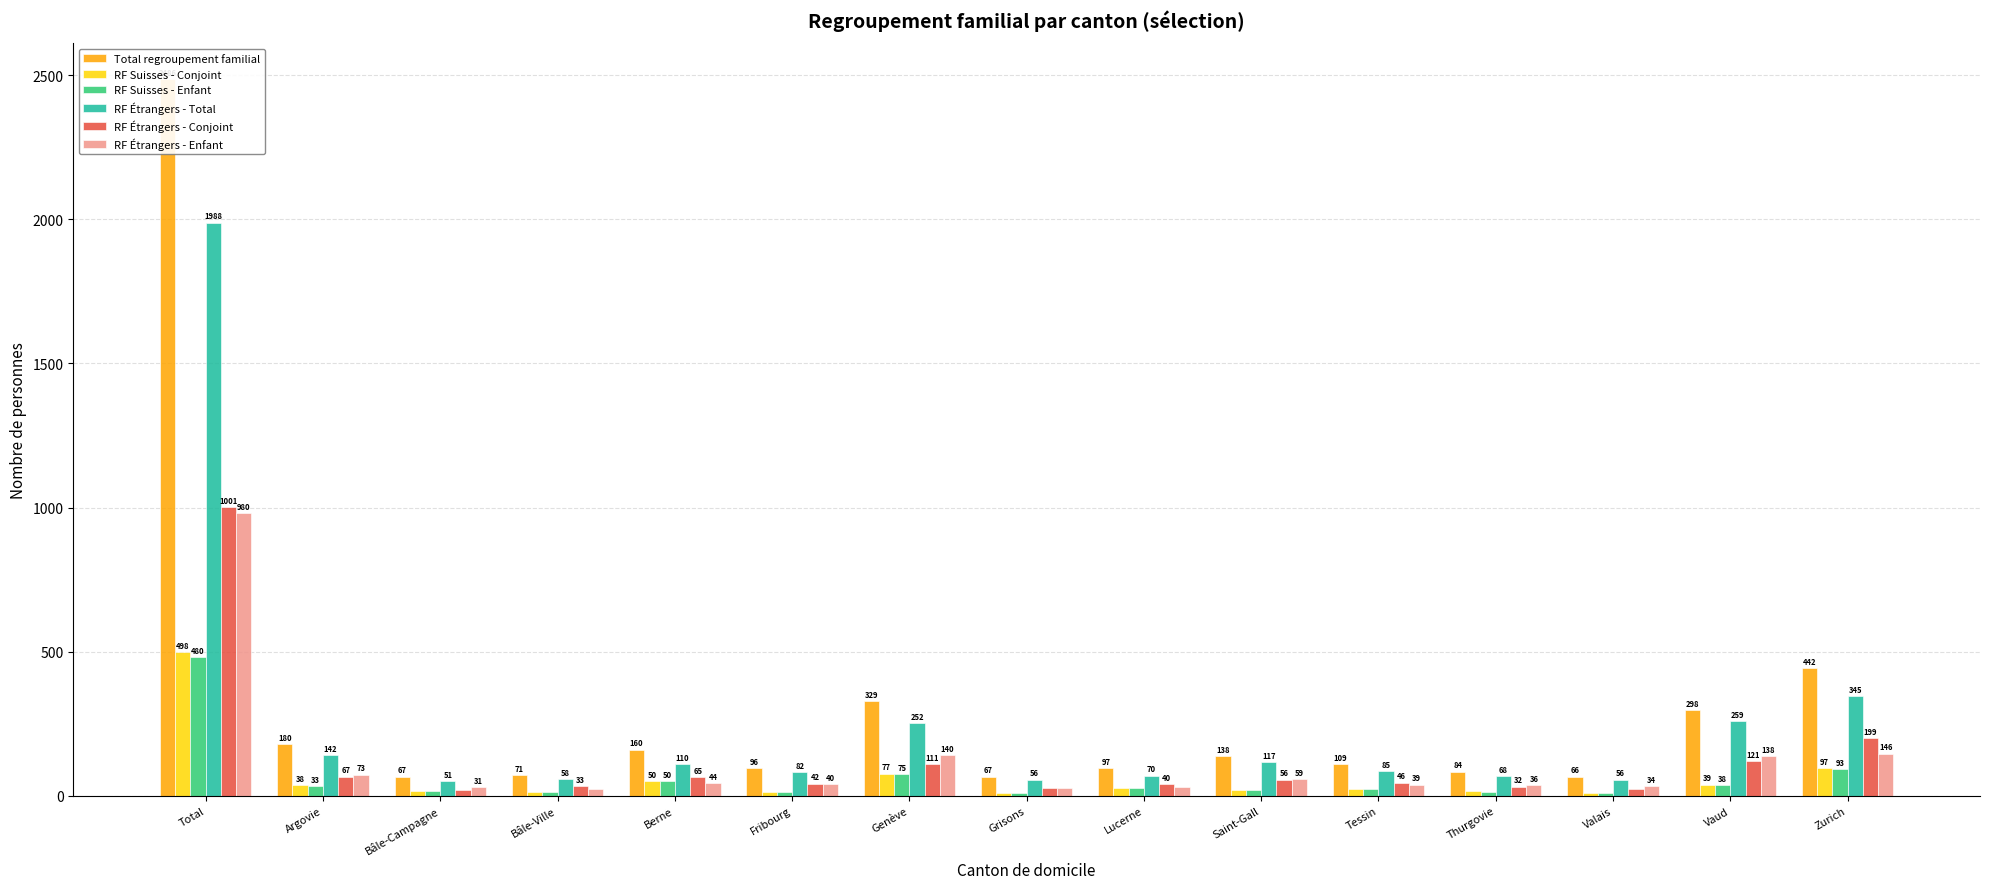

What is the value of the Total regroupement familial bar at the 1st from the left?

2486